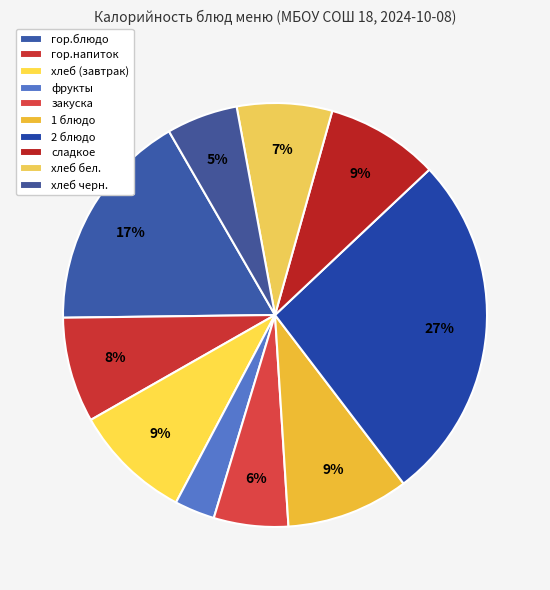

Which has a higher value, 1 блюдо or хлеб черн.?

1 блюдо